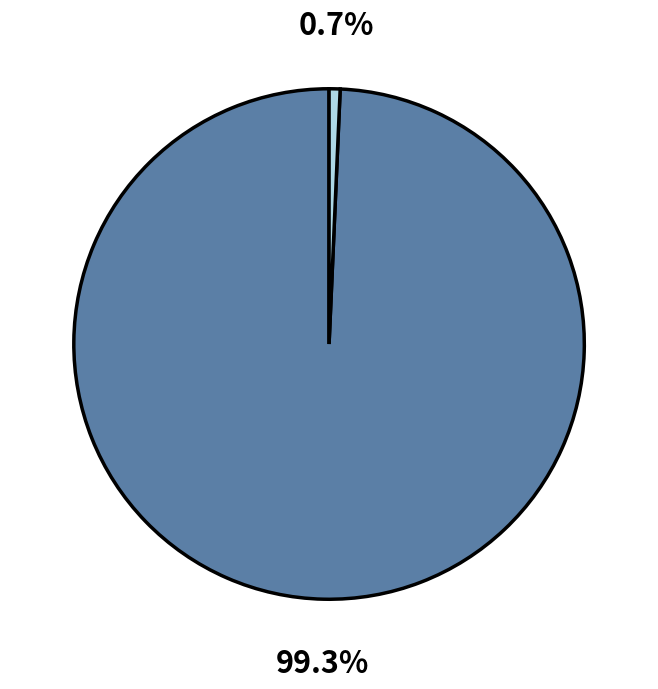

How many slices are in this pie chart?

2